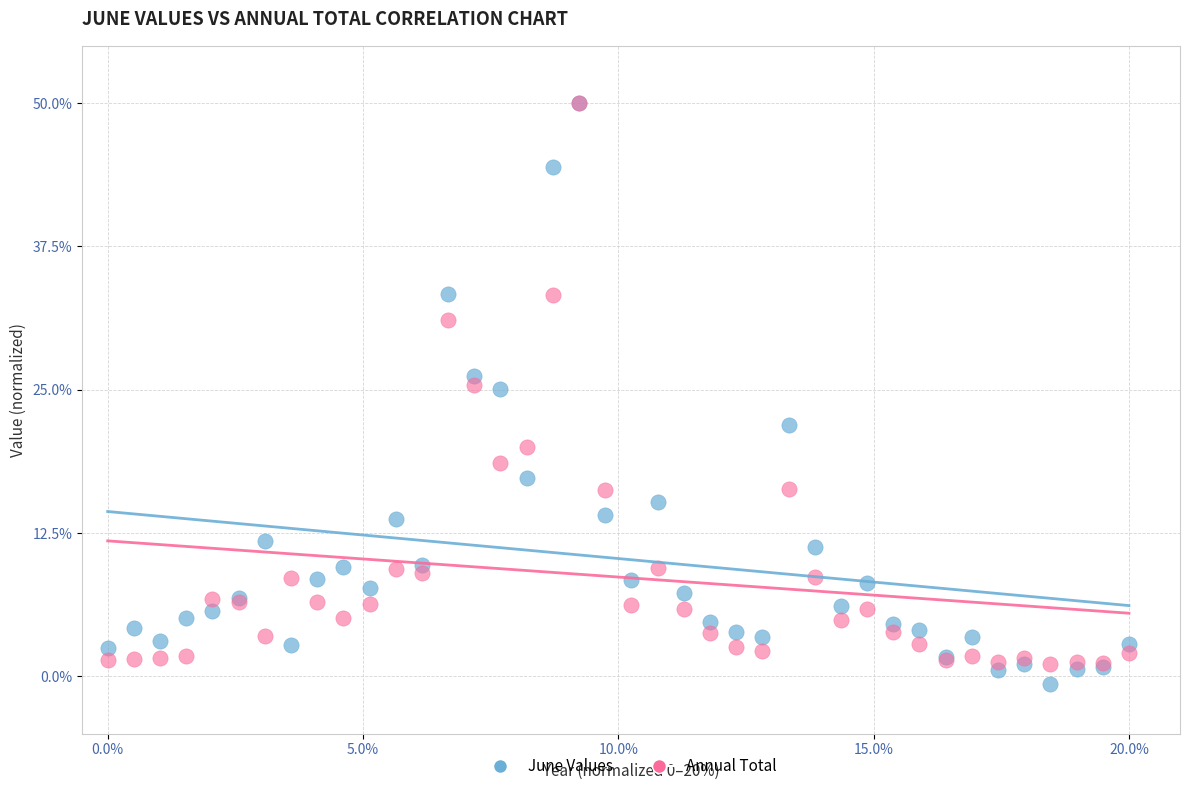

What are all the series names shown in the legend?

June Values, Annual Total